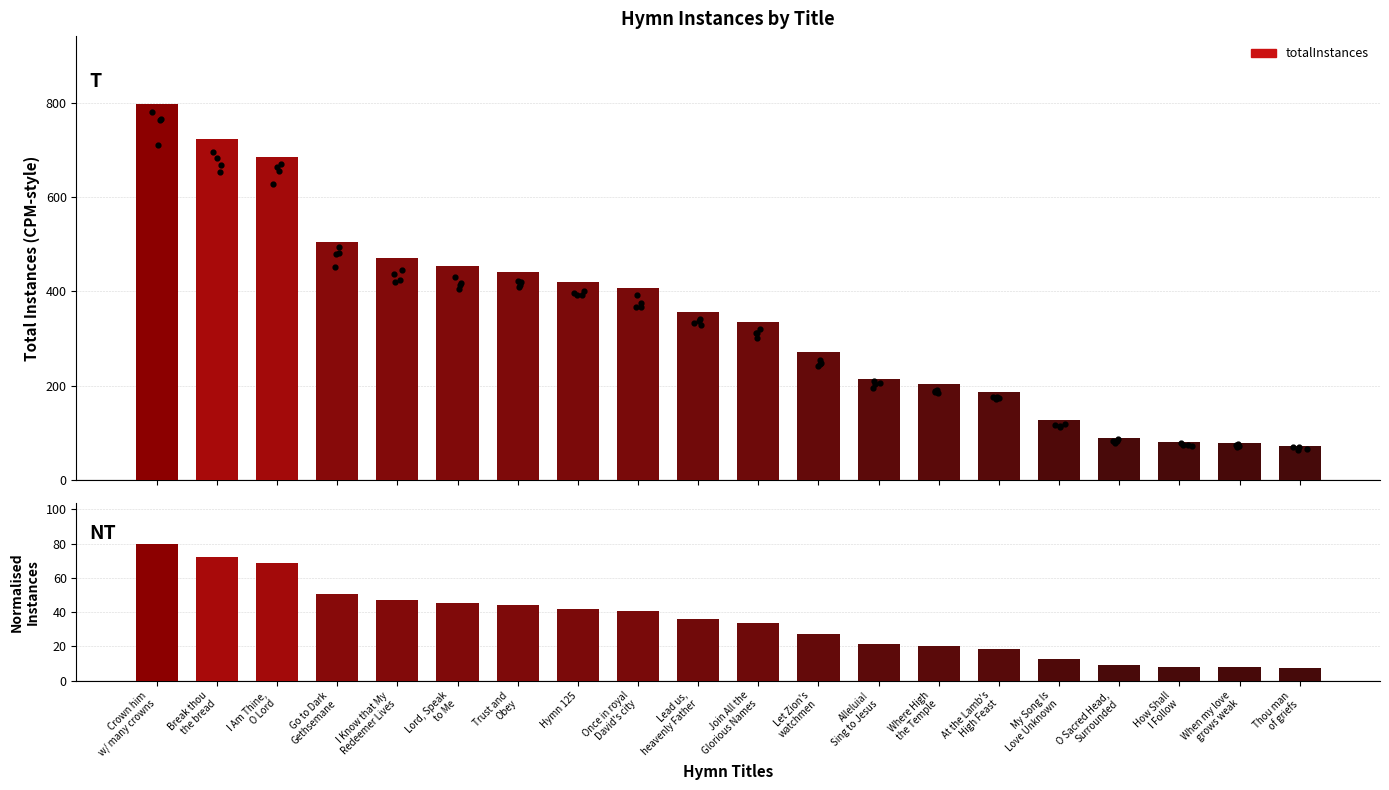

At which category is the sum across all series the highest?

Crown him
w/ many crowns